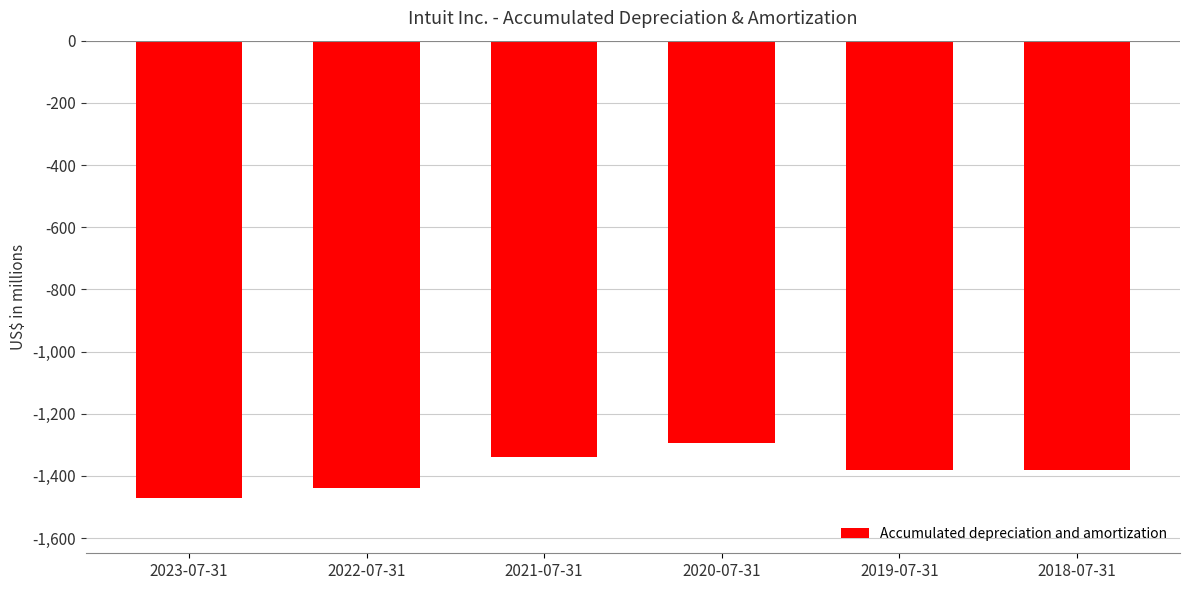

True or false: the data shows -1472 at 2023-07-31.

True